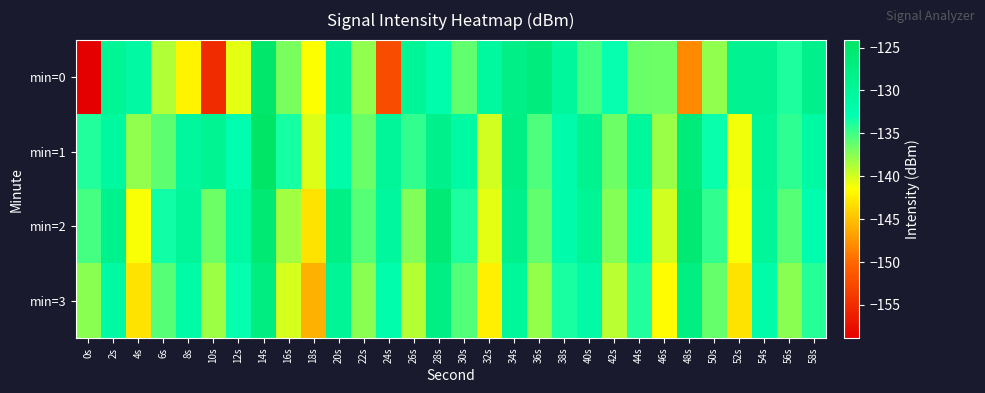

Count the number of data series in this chart.

4